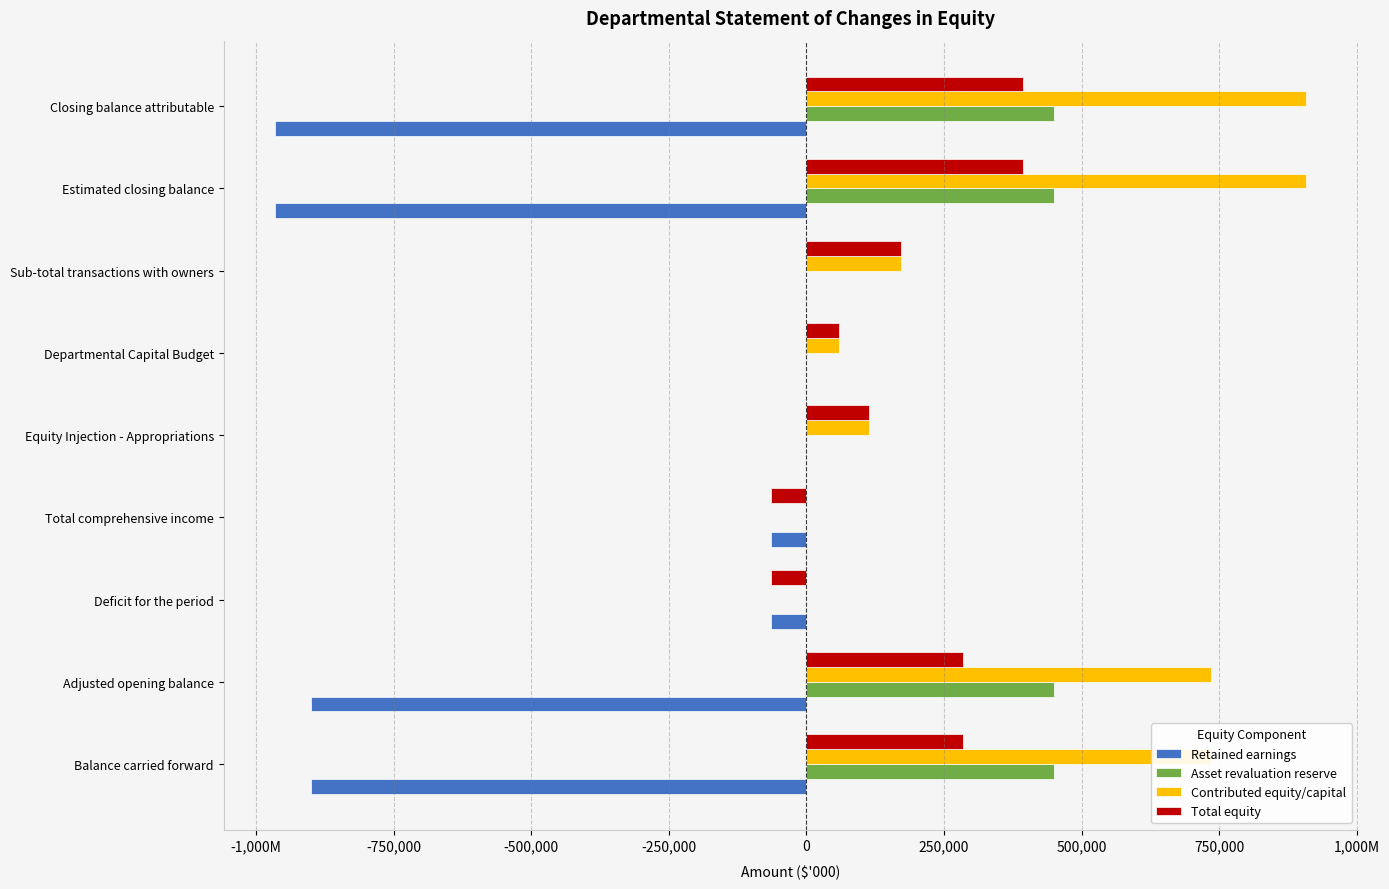

What are all the series names shown in the legend?

Retained earnings, Asset revaluation reserve, Contributed equity/capital, Total equity